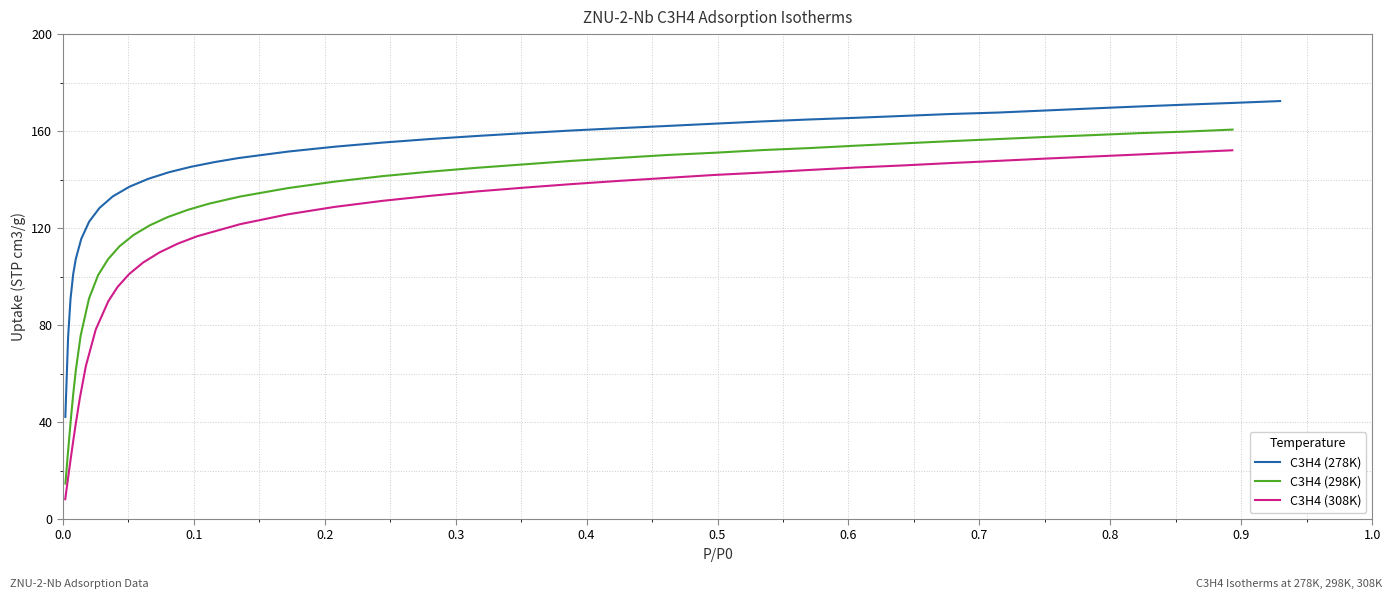

What is the minimum value for C3H4 (278K)?

42.1